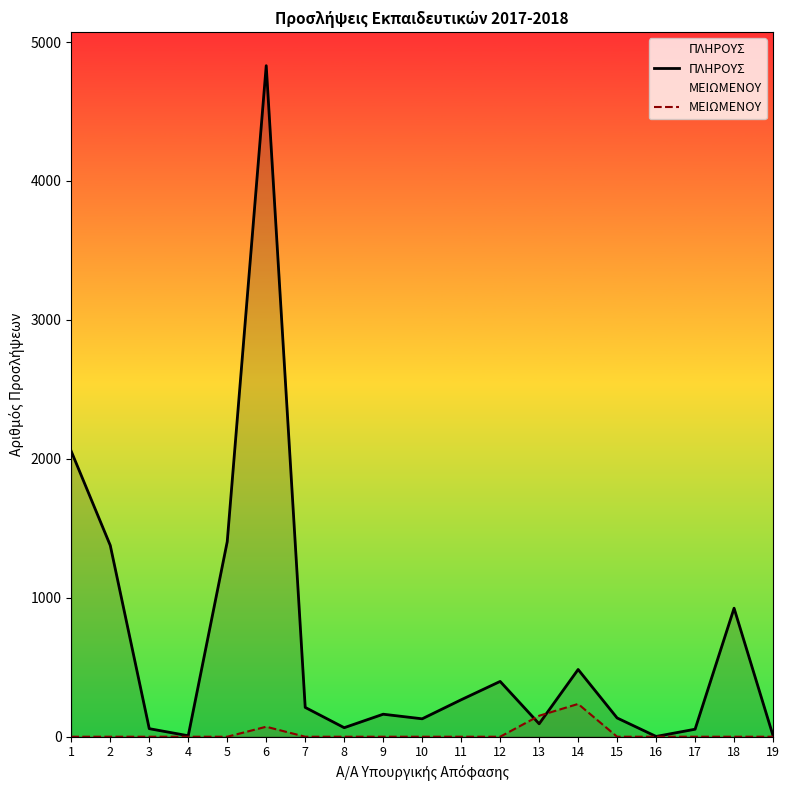

Where is the first local maximum for ΜΕΙΩΜΕΝΟΥ?

6